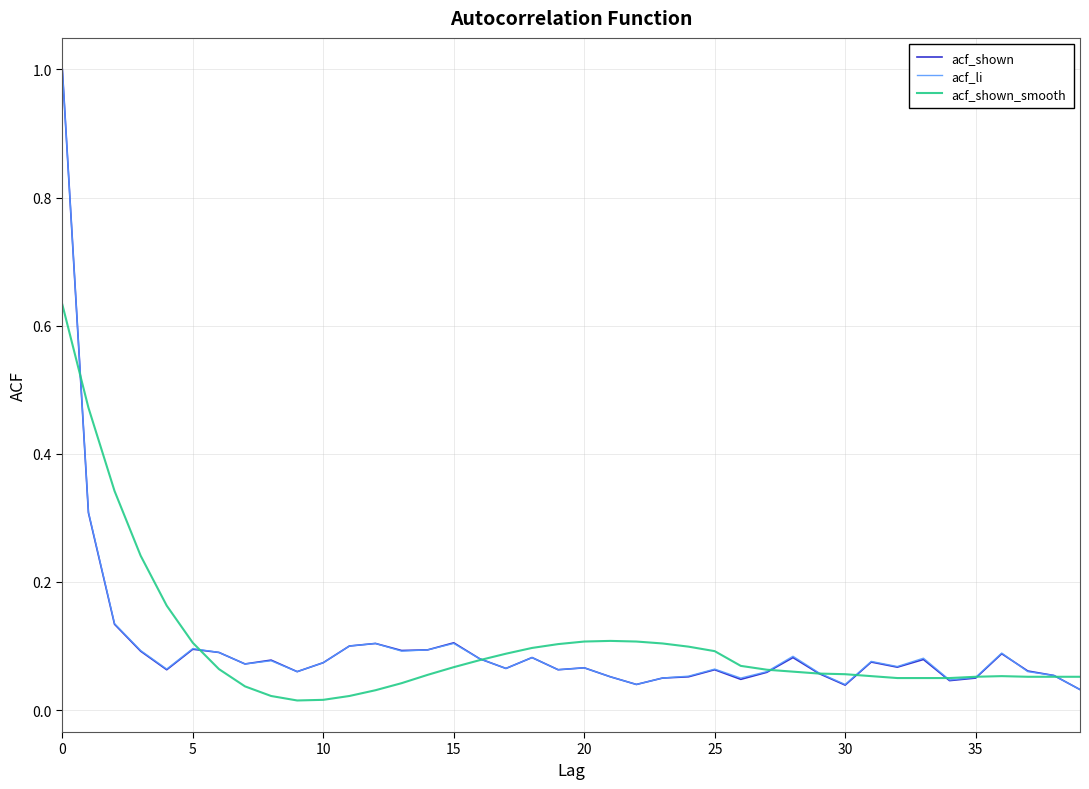

What are all the series names shown in the legend?

acf_shown, acf_li, acf_shown_smooth